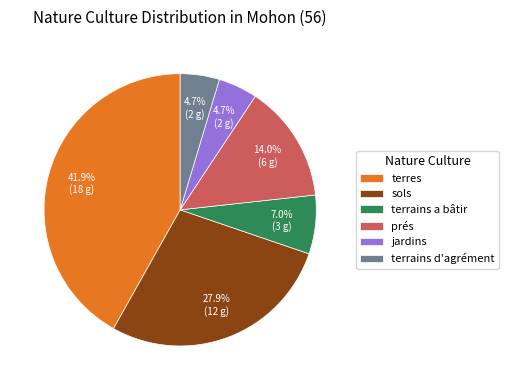

What percentage is the terrains d'agrément slice, to the nearest percent?

5%